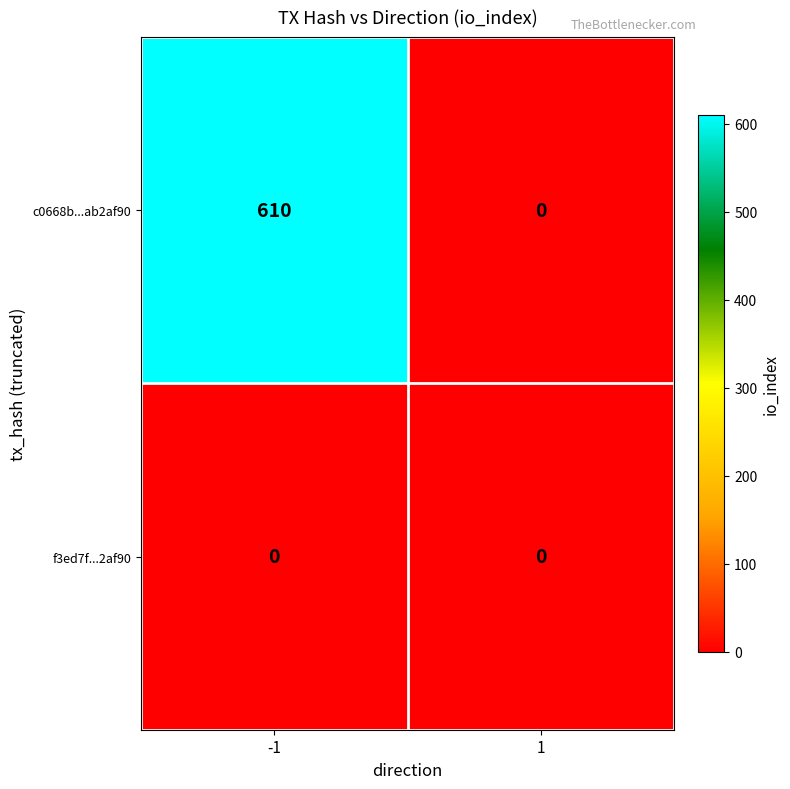

Rank the series by their average value, from highest to lowest.

c0668b...ab2af90, f3ed7f...2af90